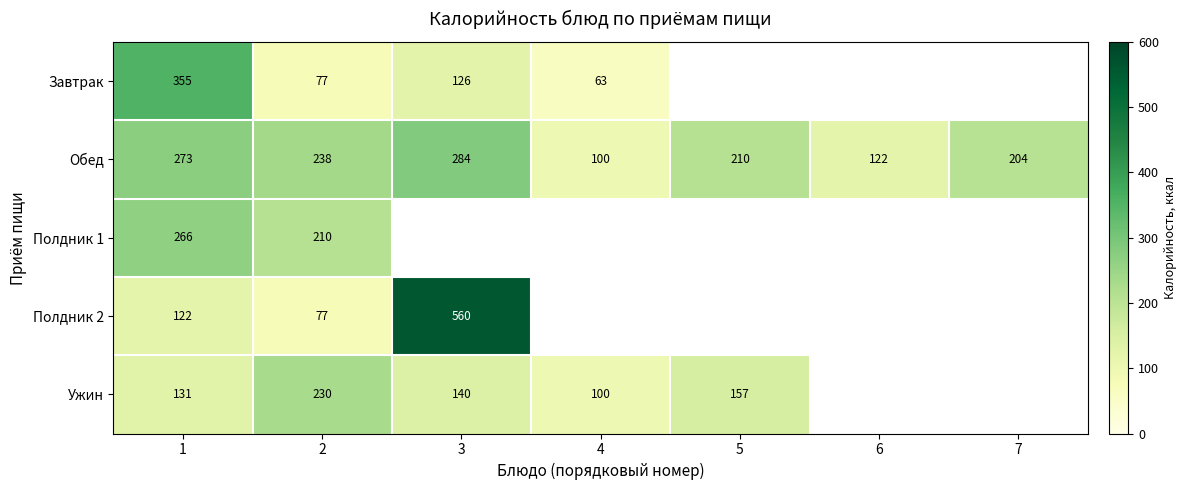

Where is Обед nearest to the value 192?

7